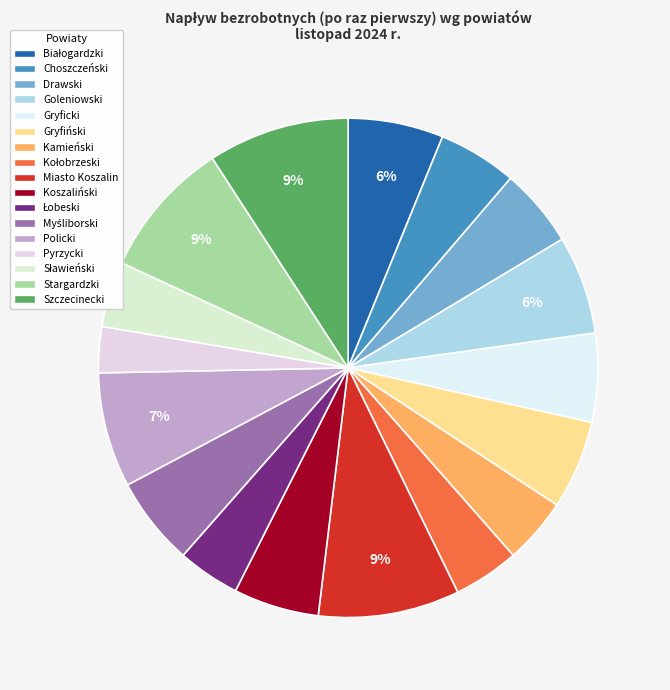

Count the number of slices in the pie.

17